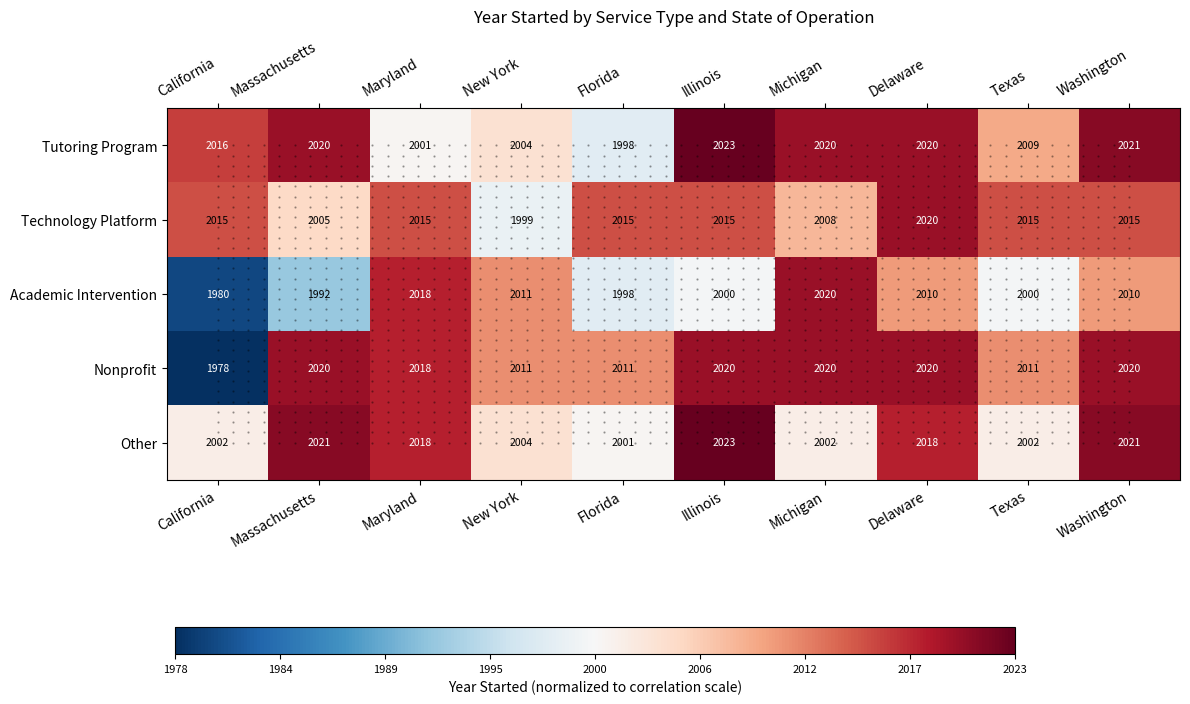

Is the value of Nonprofit at Texas greater than the value of Academic Intervention at Texas?

Yes